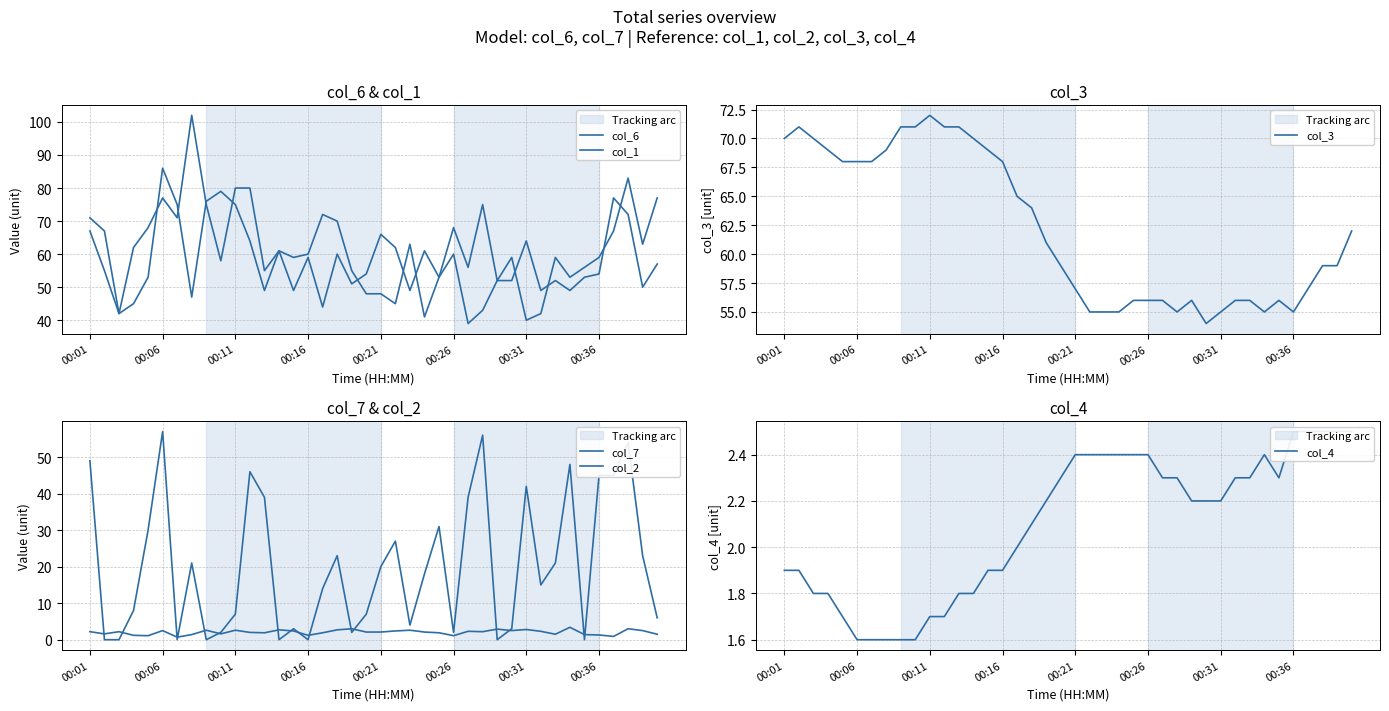

How many times do col_6 and col_7 cross each other?

1